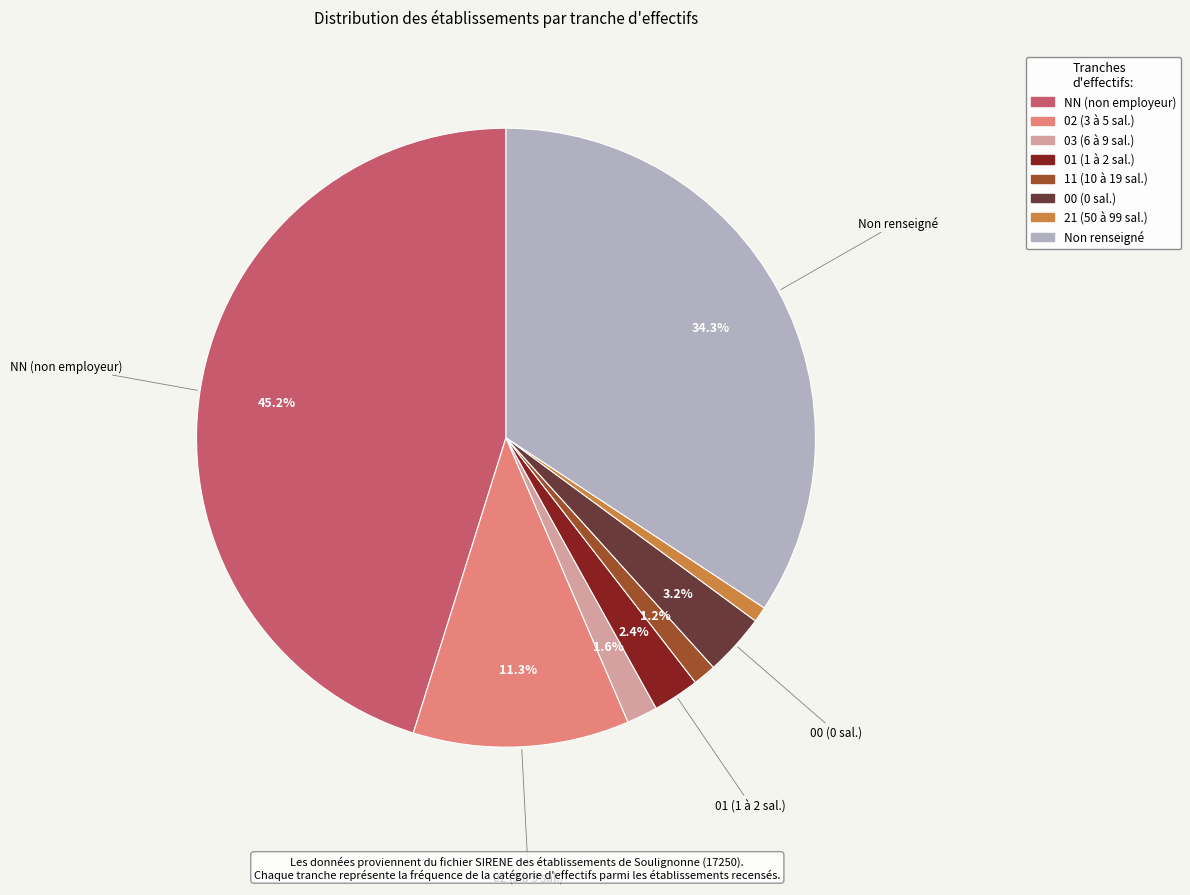

Is there a majority slice in this chart?

No